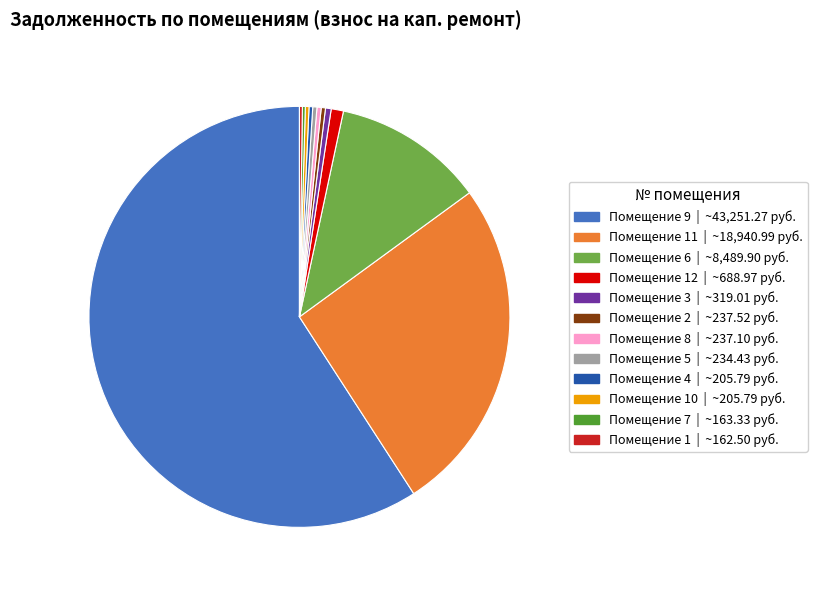

Is there any slice that represents more than half of the pie?

Yes